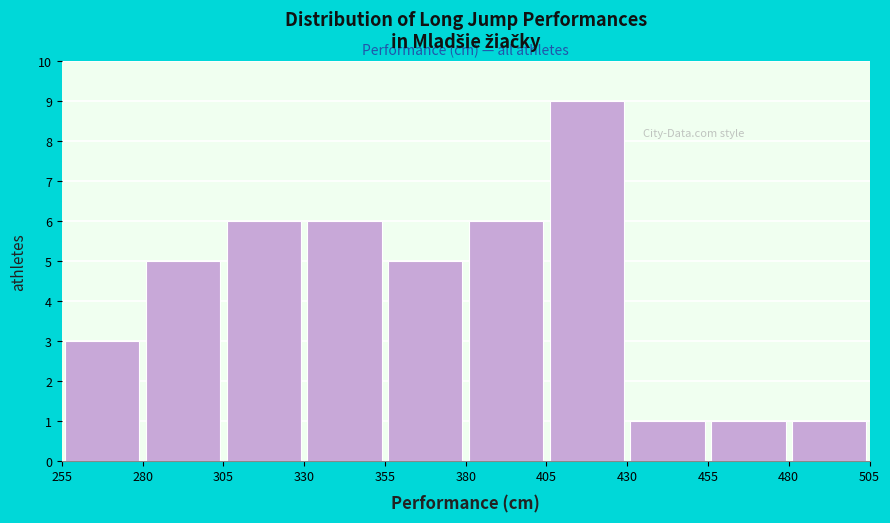

Reading left to right, list every bar in this chart as the range it spans on the x-axis followed by its height. The values are not printed on the chart, so give them approximately, as read against the axis.

255 to 280: 3
280 to 305: 5
305 to 330: 6
330 to 355: 6
355 to 380: 5
380 to 405: 6
405 to 430: 9
430 to 455: 1
455 to 480: 1
480 to 505: 1